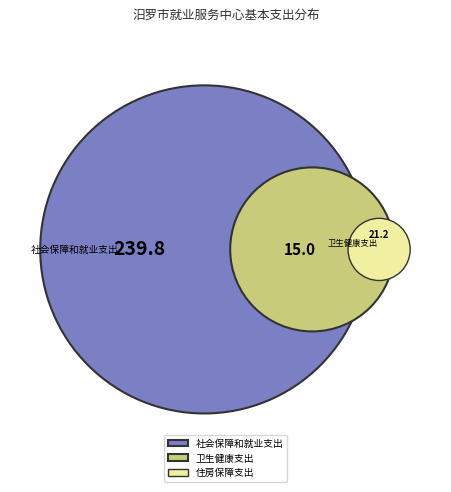

Is it true that 卫生健康支出 is 5% of the pie?

True